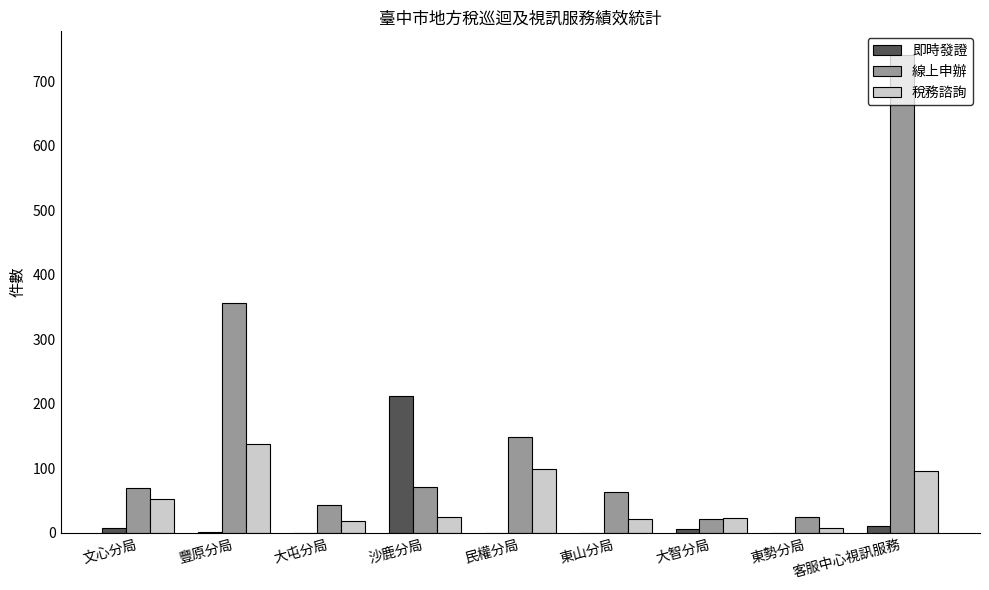

Which series has the largest total across all categories?

線上申辦